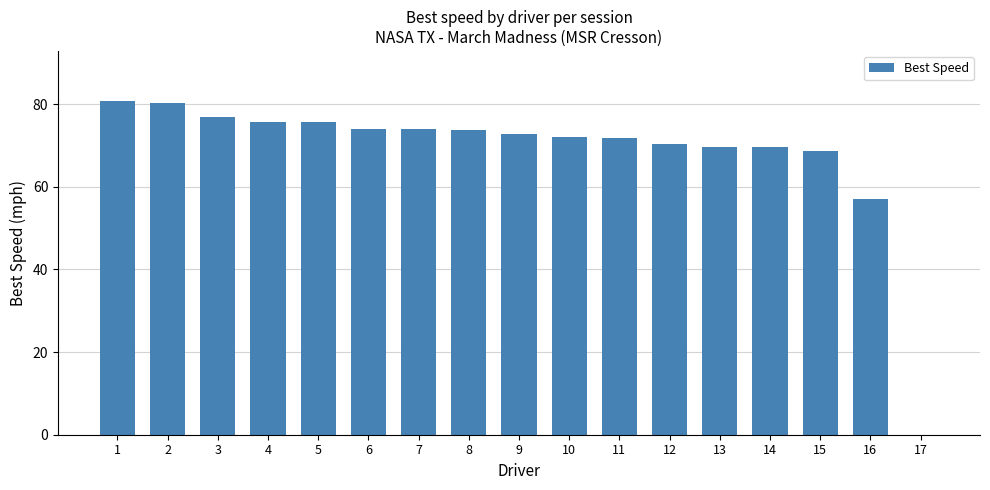

What is the ratio of the value at 6 to the value at 13?

1.1